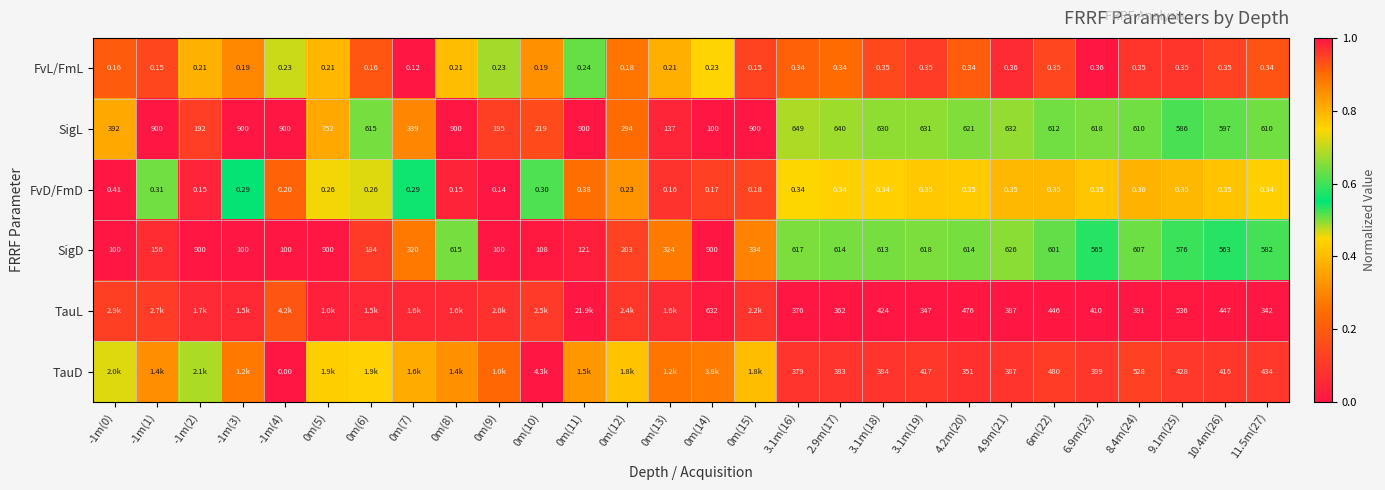

Rank the series at 6.9m(23) from lowest to highest value.

FvD/FmD, FvL/FmL, TauD, TauL, SigD, SigL